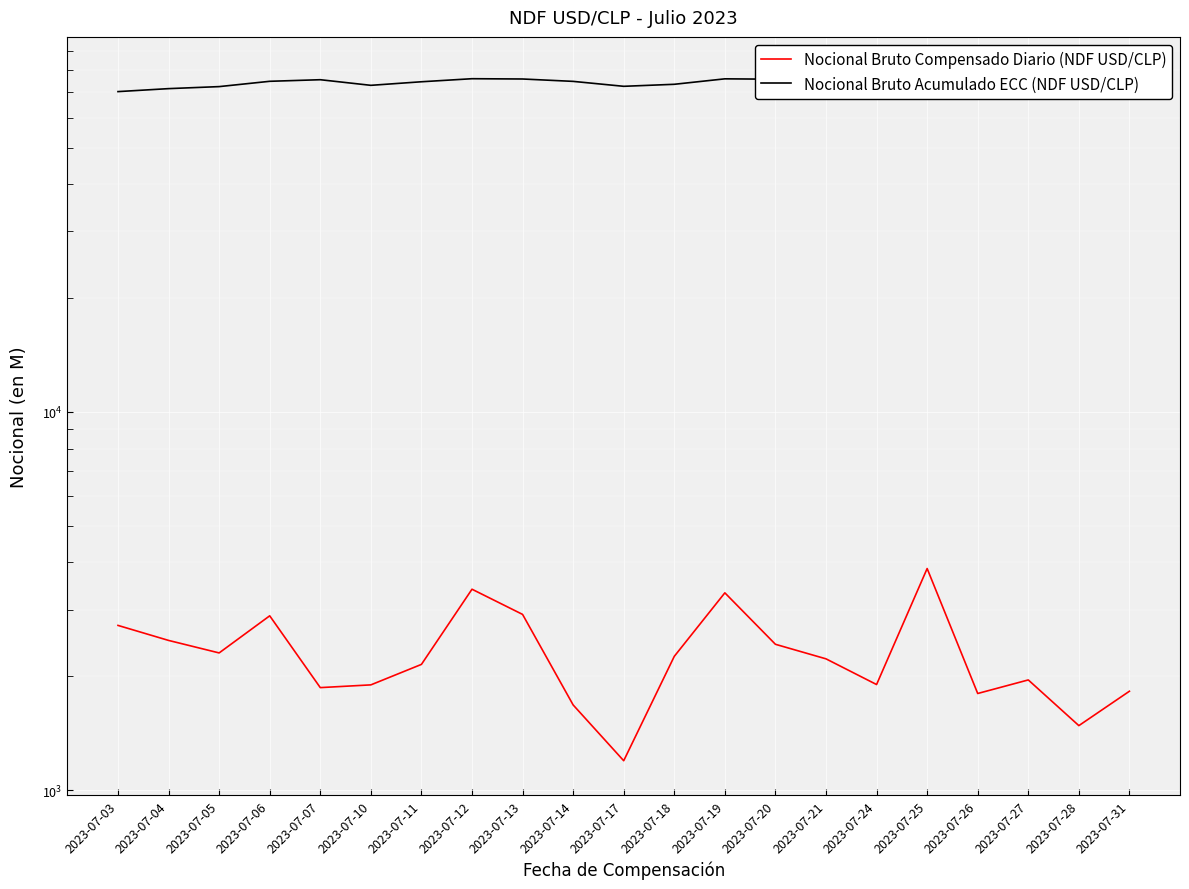

What is the highest value of the Nocional Bruto Acumulado ECC (NDF USD/CLP) series?

79534.8